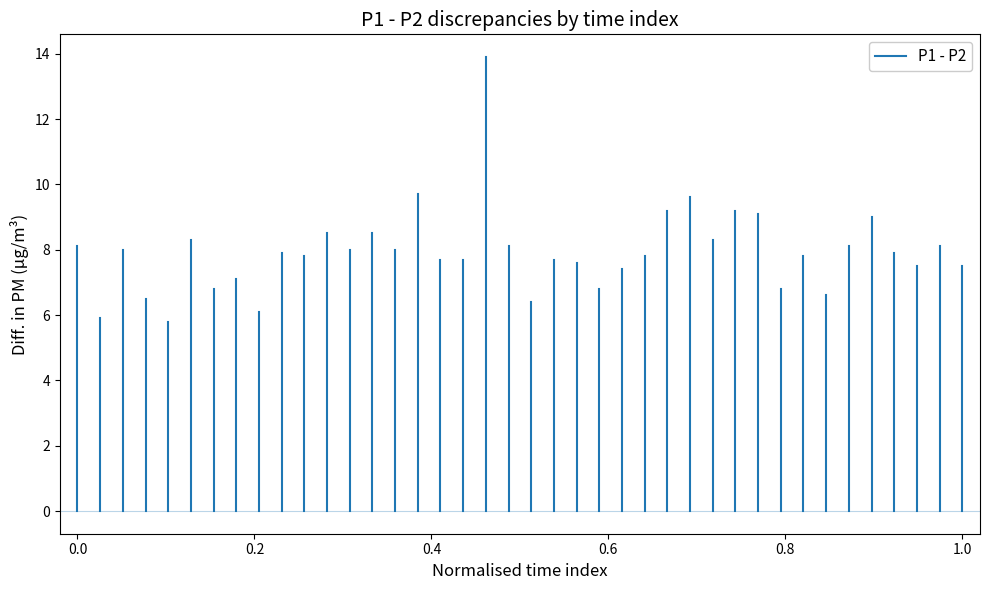

Is it true that the value at 0.0 is 0.0?

True